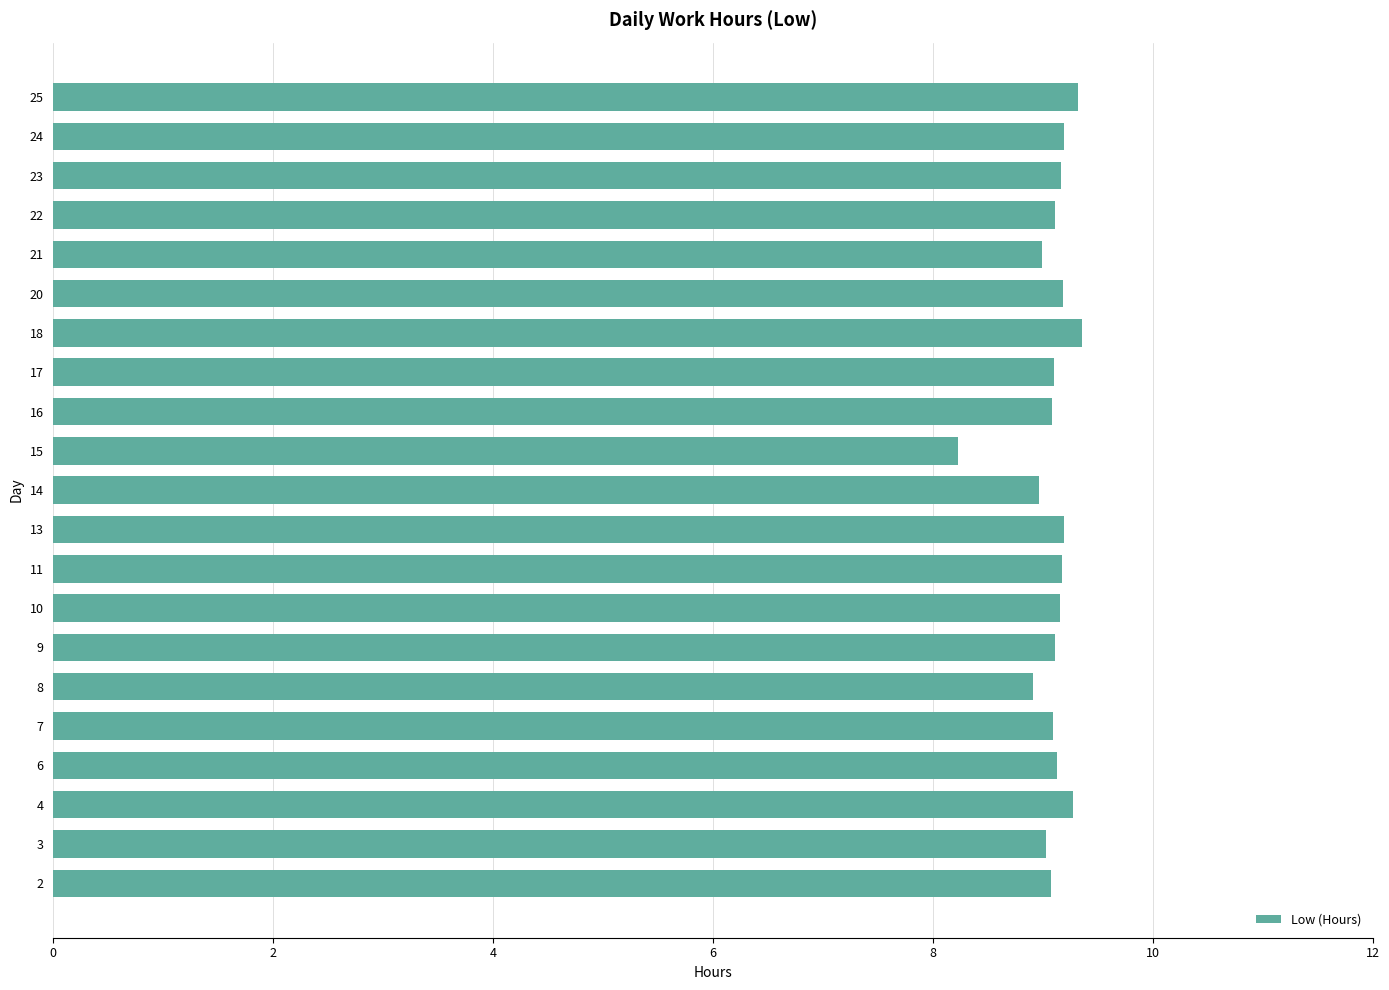

The value at 13 is 3.8. True or false?

False